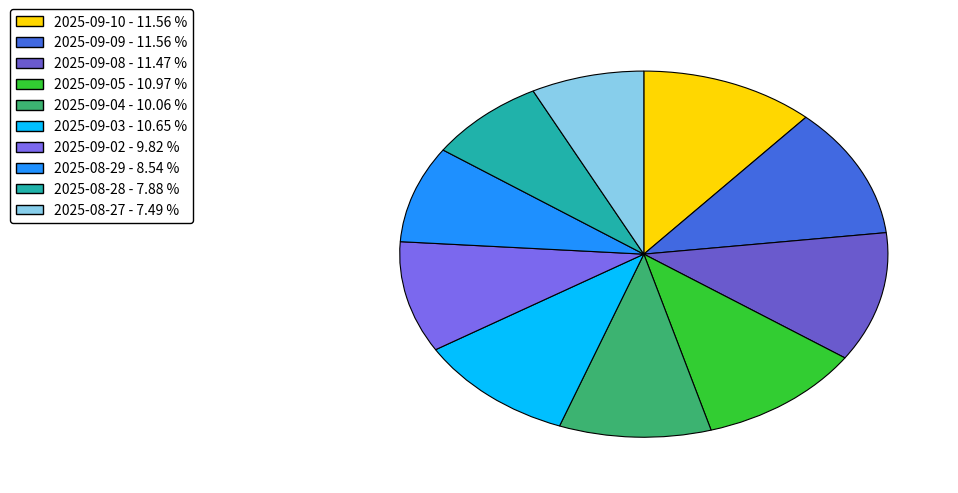

To the nearest percent, what percentage of the pie is 2025-08-28?

8%